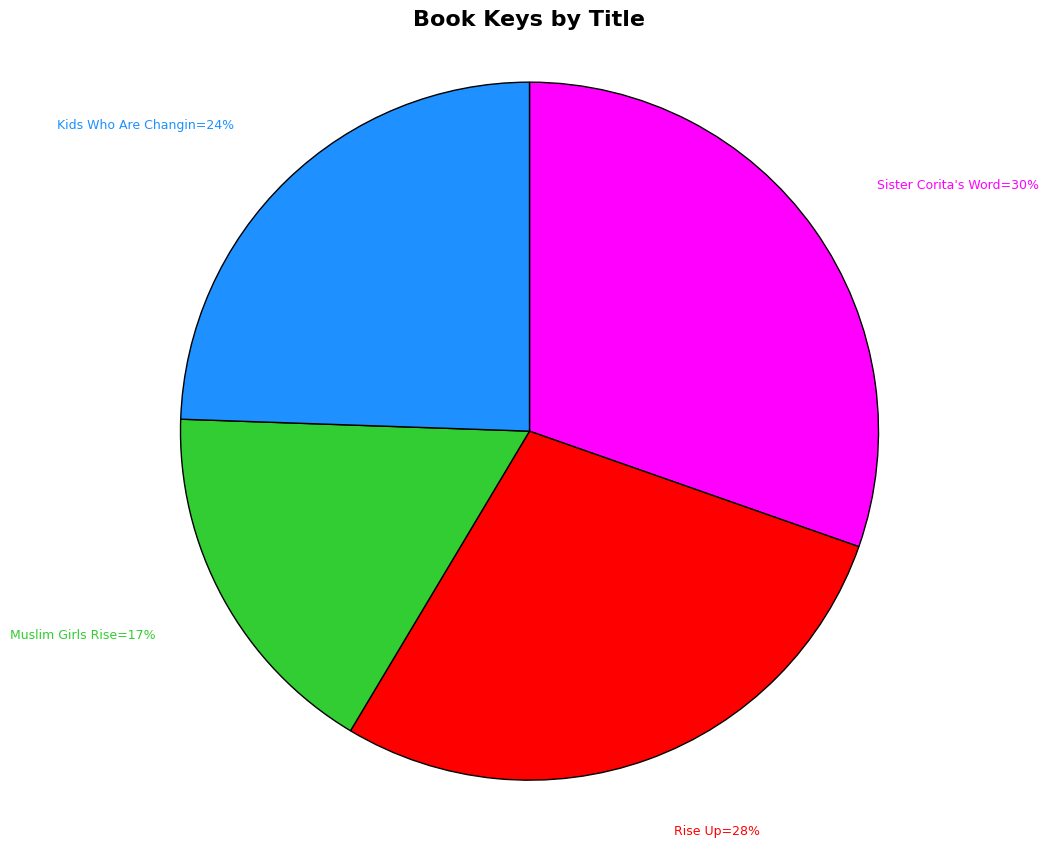

To the nearest percent, what is the difference between the largest and smallest slice percentages?

13%